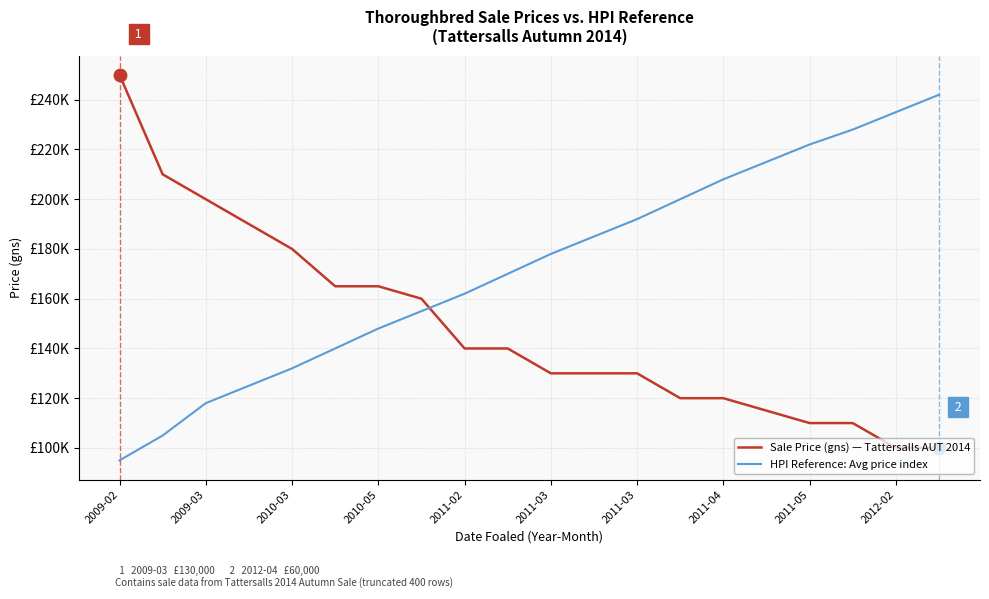

What is the average value of the HPI Reference: Avg price index series?

172750